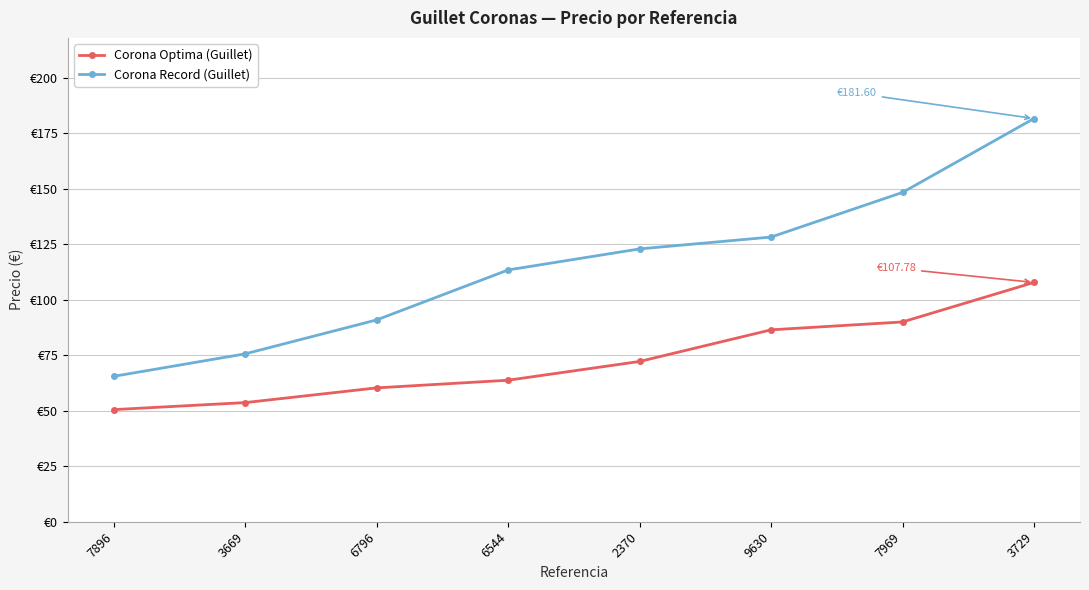

Rank the categories by Corona Record (Guillet) value from highest to lowest.

3729, 7969, 9630, 2370, 6544, 6796, 3669, 7896